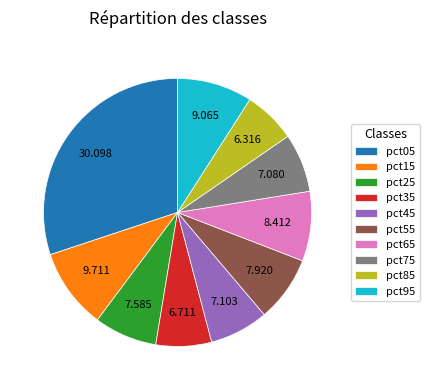

True or false: pct05 accounts for 30% of the total.

True